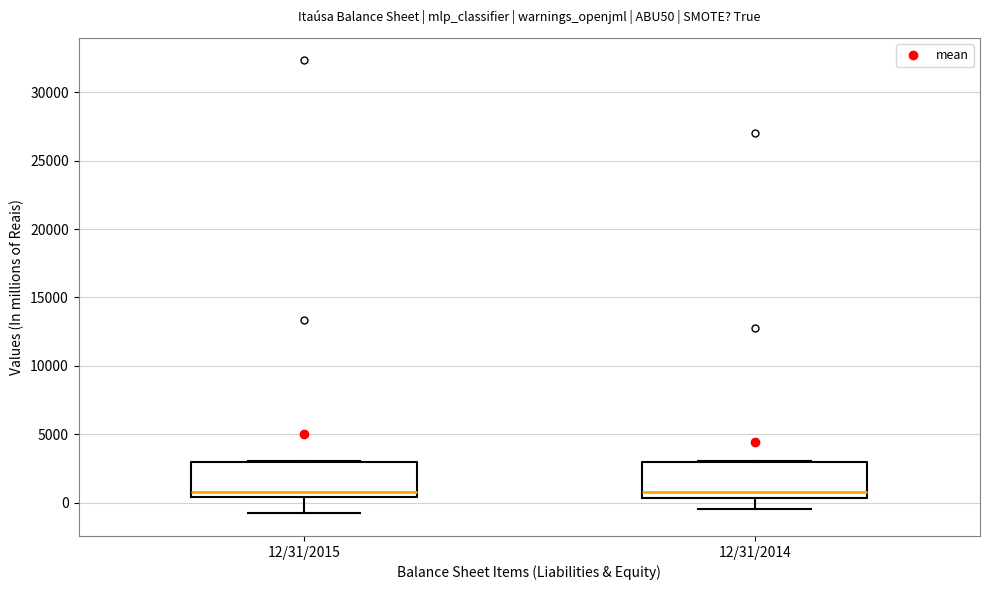

Reading left to right, read every box against the y-axis: the position of its median line, the range the box covers, and the ends of its whiskers. The values are not printed on the chart, so give them approximately, as read against the axis.

12/31/2015: median 1000, box 500 to 3000, whiskers -1000 to 3000
12/31/2014: median 1000, box 500 to 3000, whiskers -500 to 3000